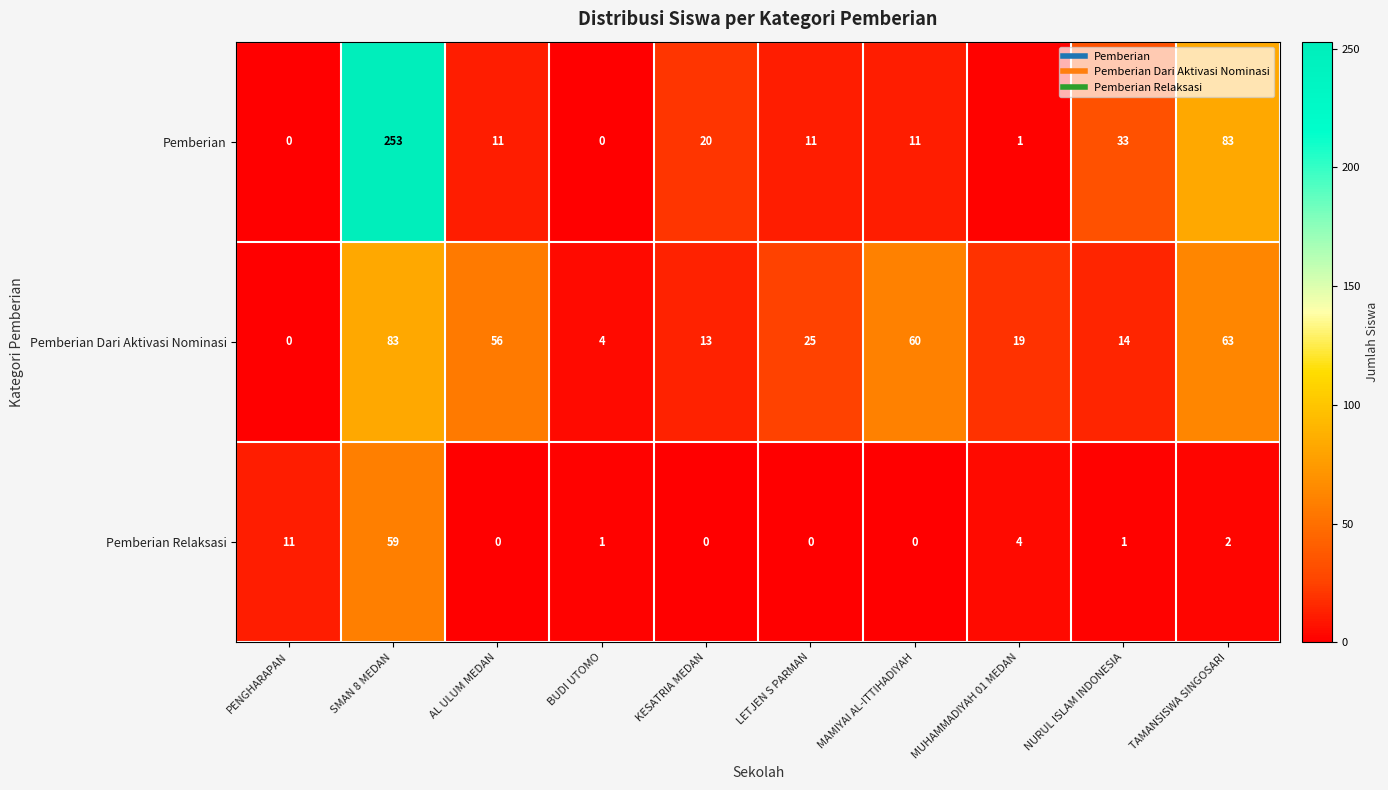

What is the difference between the second highest and second lowest values in the Pemberian Relaksasi series?

11